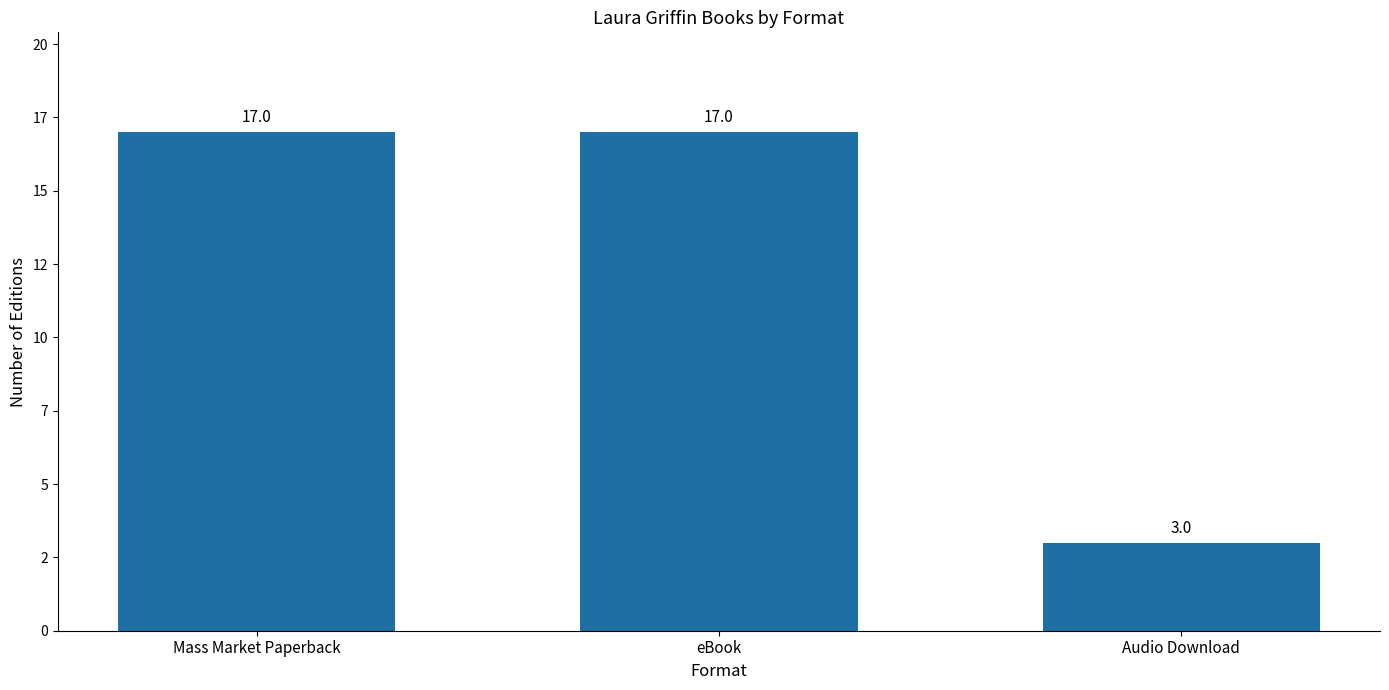

The chart shows a value of 9 at Mass Market Paperback. True or false?

False